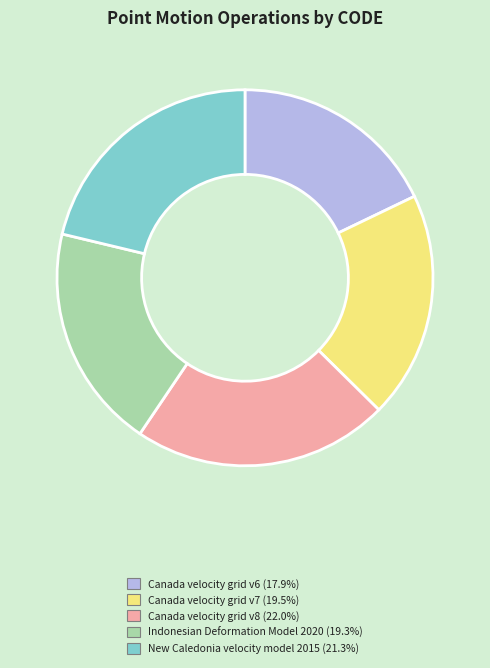

Is it true that Canada velocity grid v8 is 8% of the pie?

False